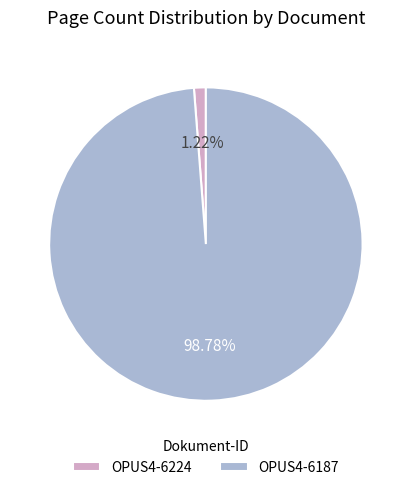

Is there any slice that represents more than half of the pie?

Yes